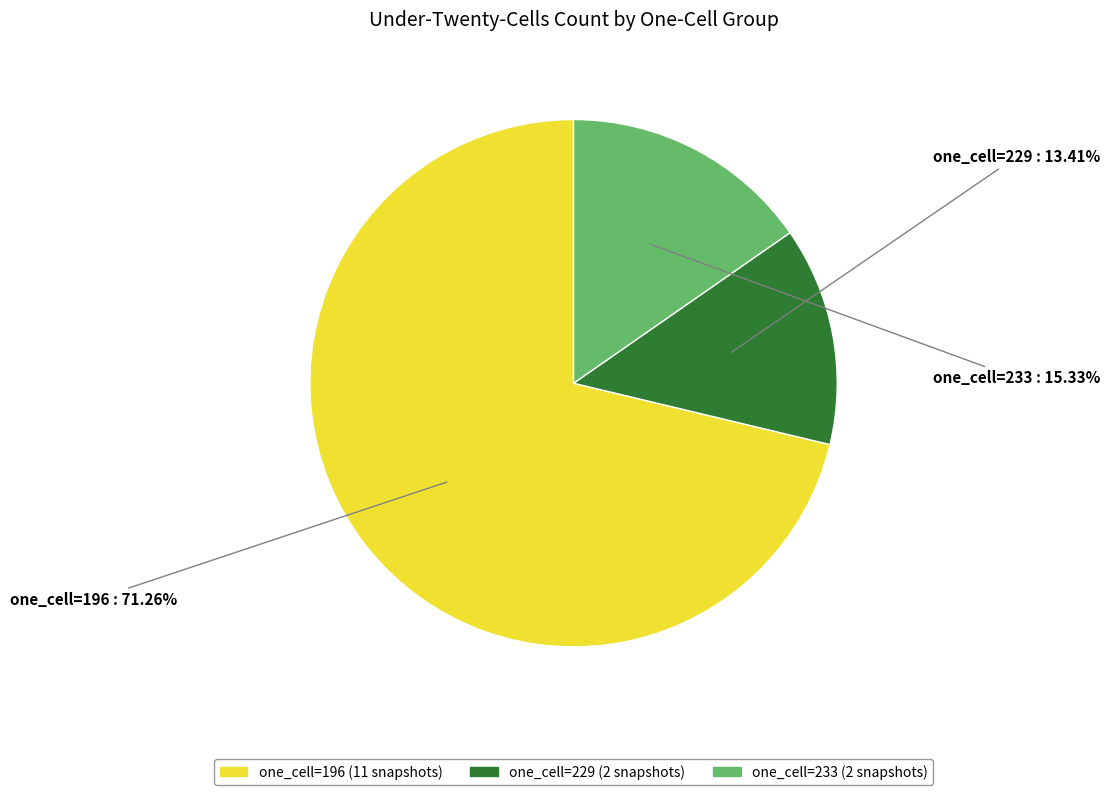

Is there a majority slice in this chart?

Yes